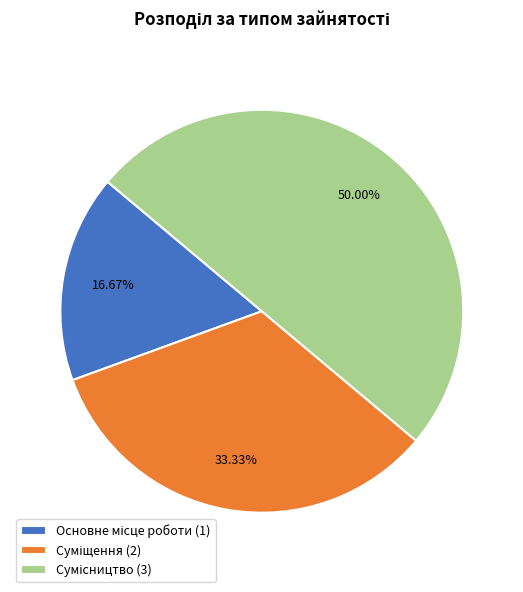

Count the number of slices in the pie.

3